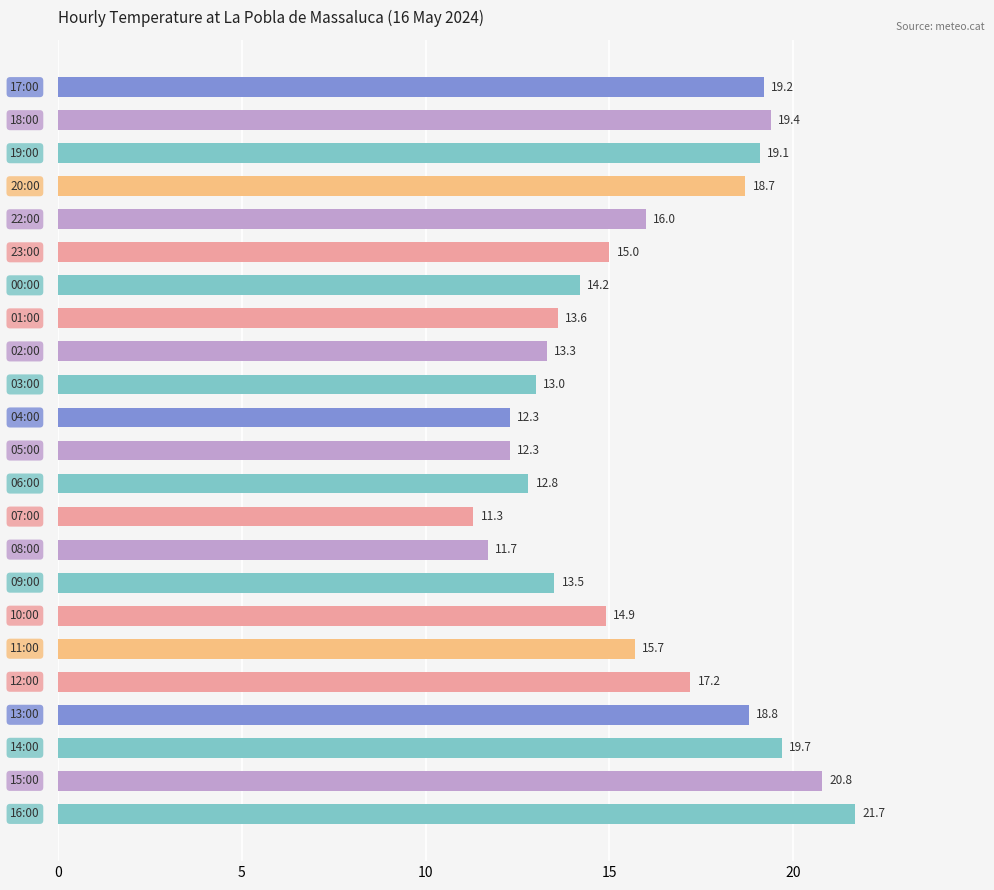

What is the sum of all values?

364.2